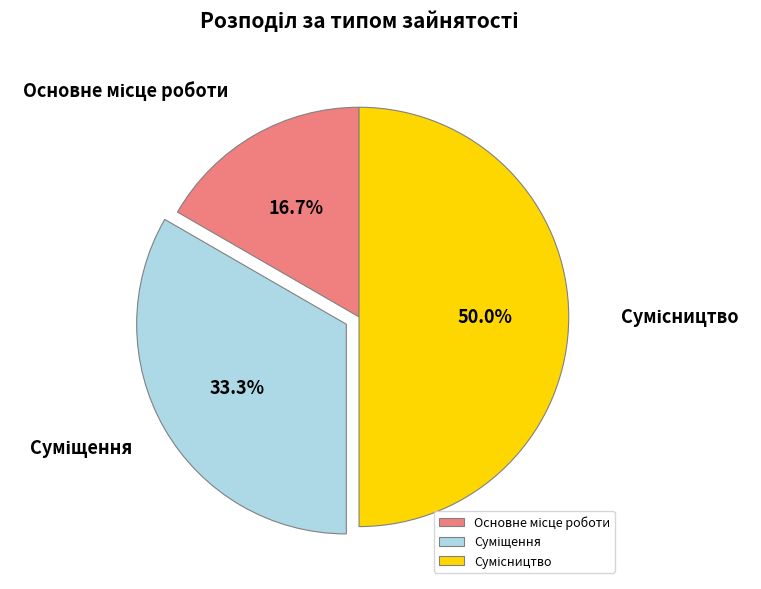

How much of the chart is everything except Сумісництво?

50.0%